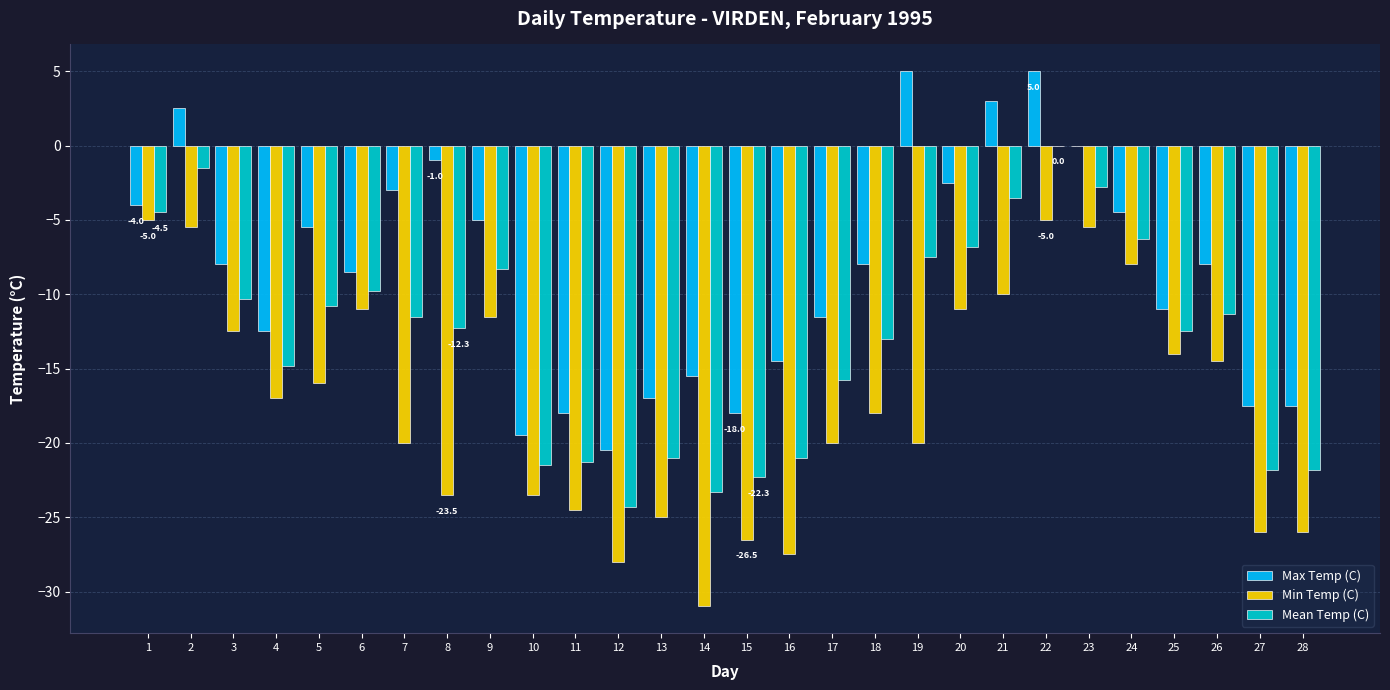

True or false: Max Temp (C) has a value of -28.2 at 12.

False